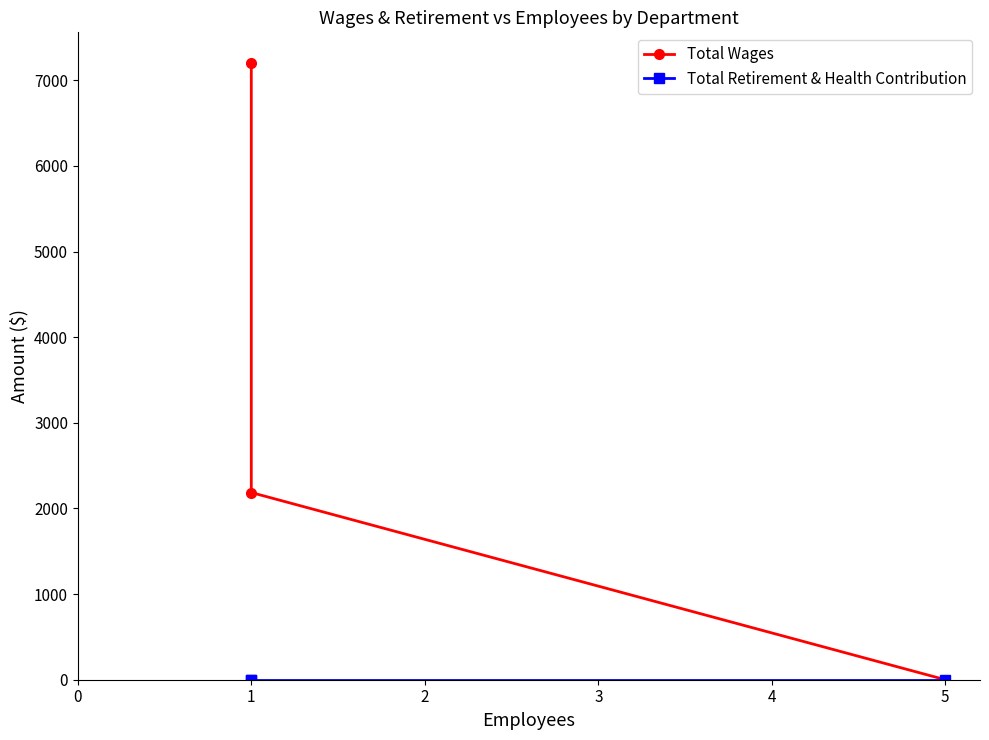

Does the chart have visible grid lines?

No